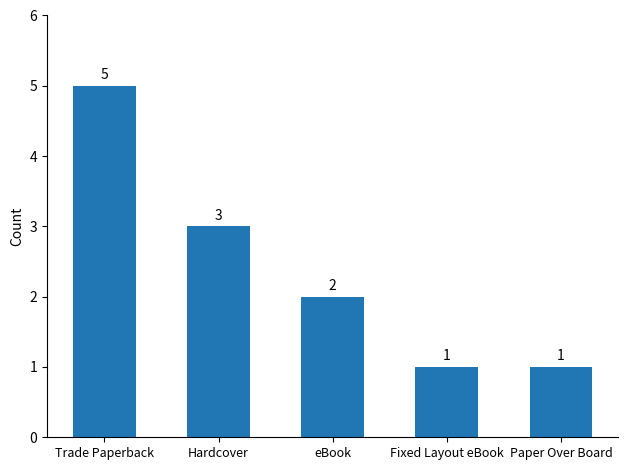

Reading left to right, list all the values displayed in this chart.

5	3	2	1	1